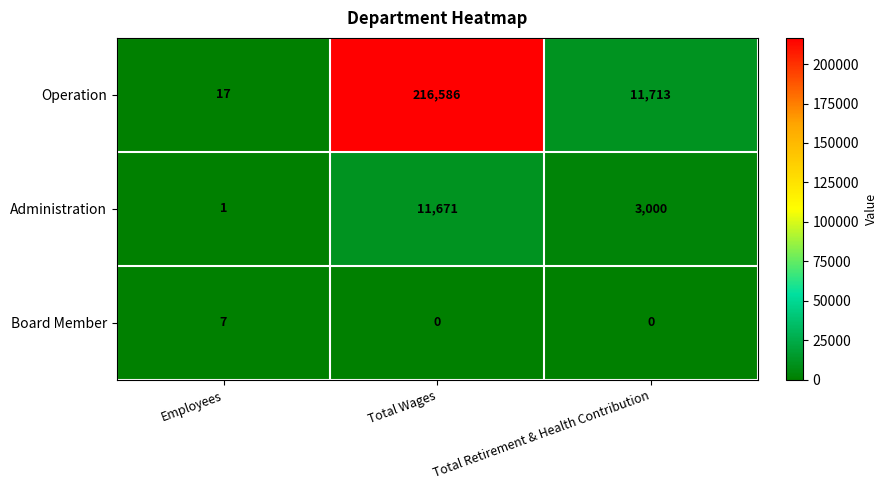

What is the sum of the Operation values at Employees and Total Wages?

216603